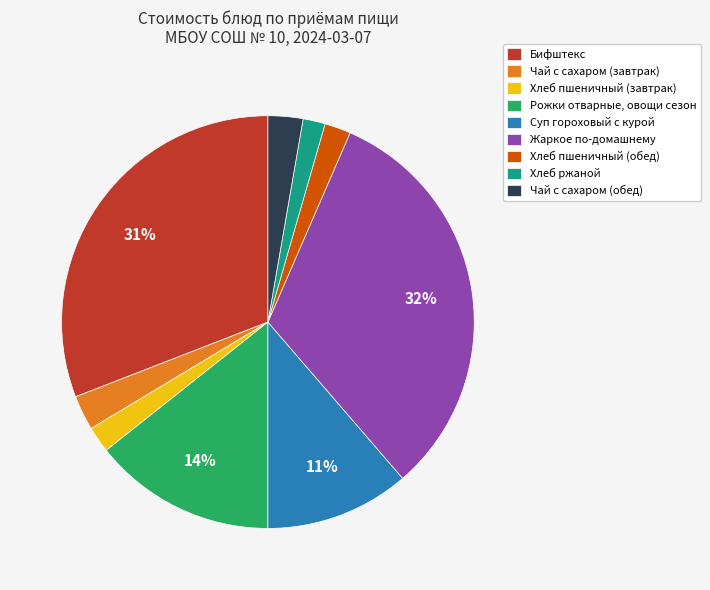

Which category has the biggest portion of the pie?

Жаркое по-домашнему